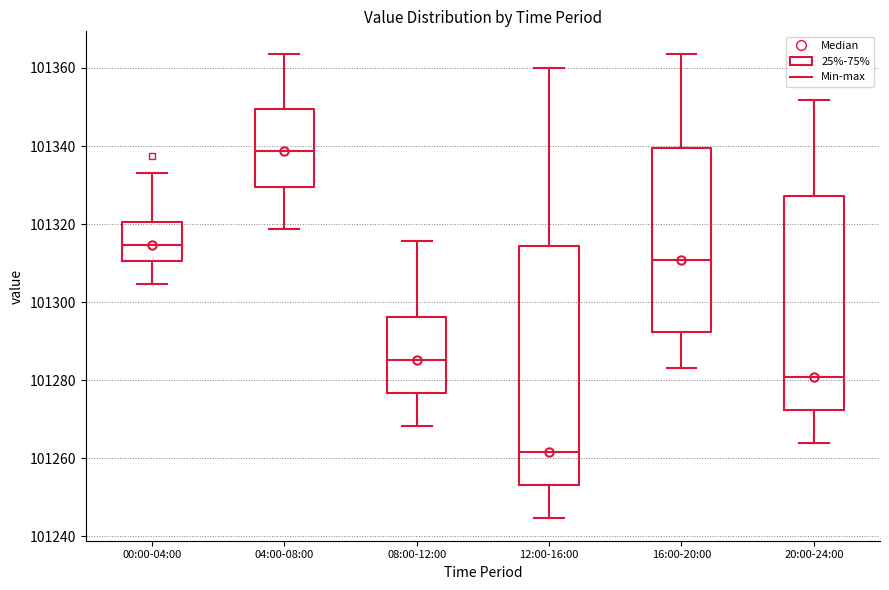

Which box is the tallest, from its lower edge to its upper edge?

12:00-16:00